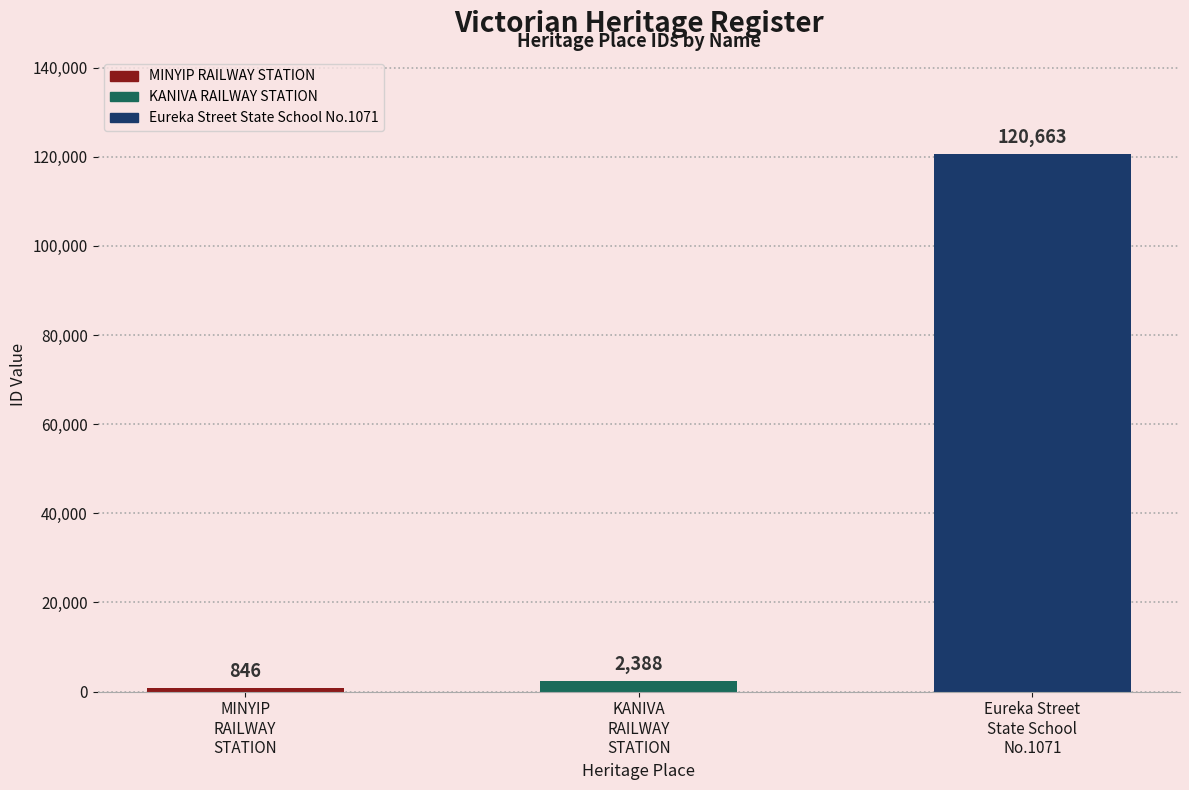

What is the change in value from KANIVA RAILWAY STATION to Eureka Street State School No.1071?

+118275